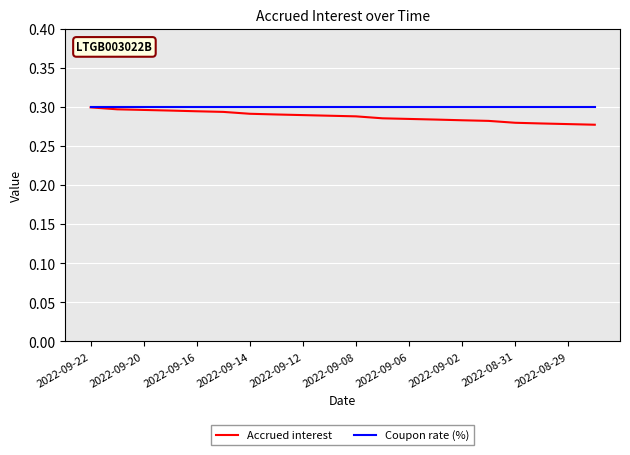

Which series has the widest spread of values?

Accrued interest